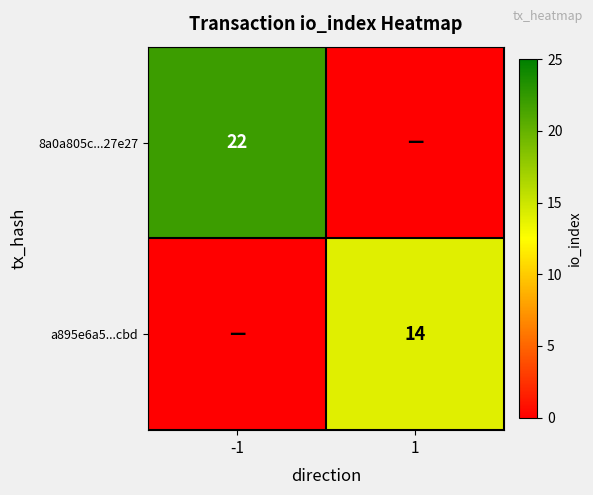

The a895e6a5...cbd series shows 5 at 1. True or false?

False